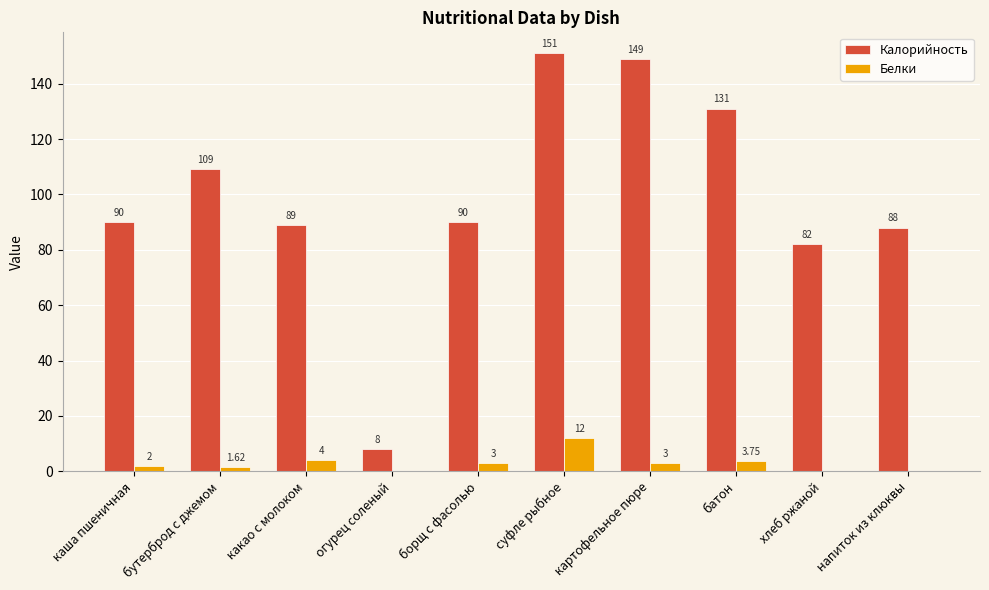

At which label does Белки first exceed 3?

какао с молоком